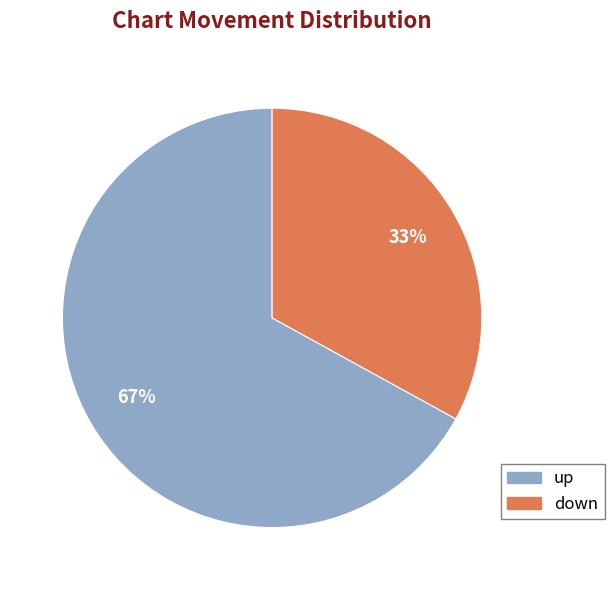

Does any single category account for the majority?

Yes